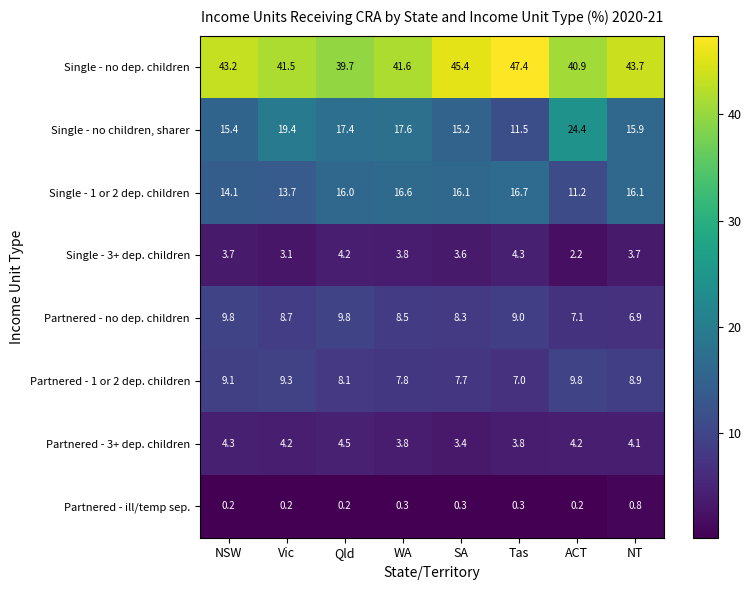

List the labels in order of Partnered - 1 or 2 dep. children value, largest first.

ACT, Vic, NSW, NT, Qld, WA, SA, Tas